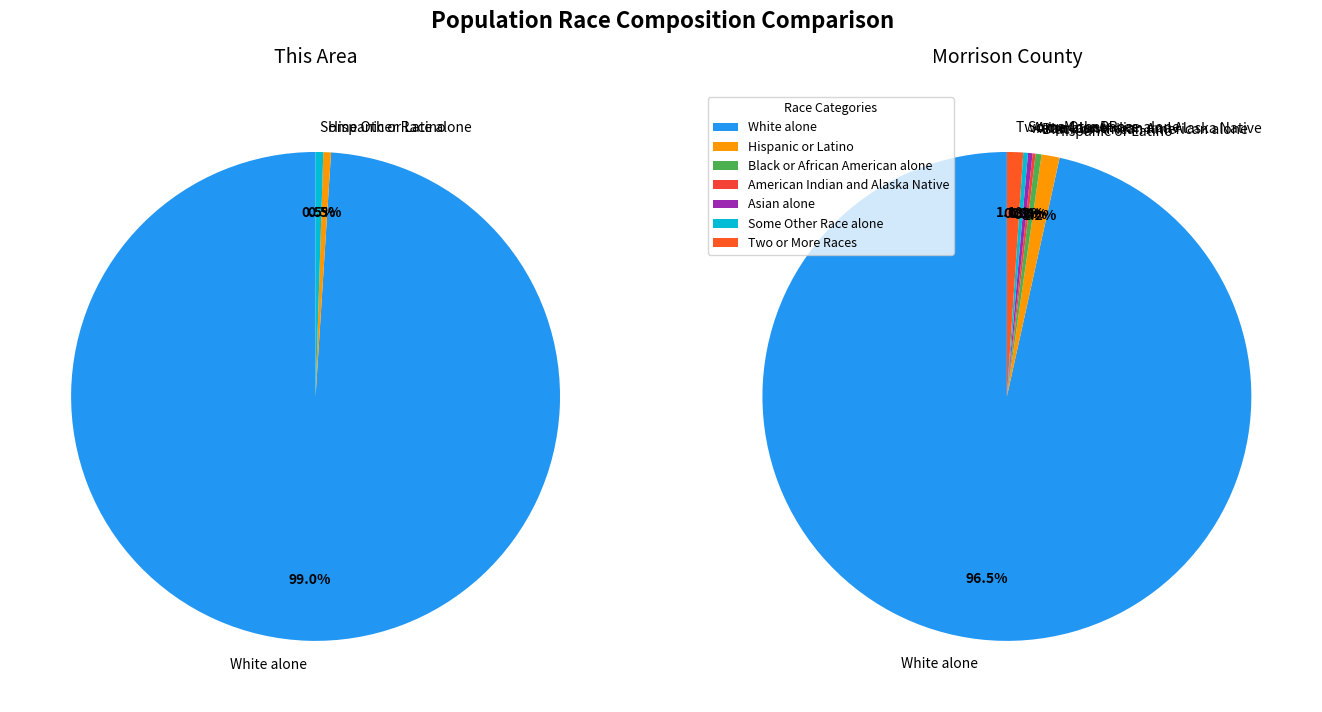

True or false: White alone accounts for 38% of the total.

False